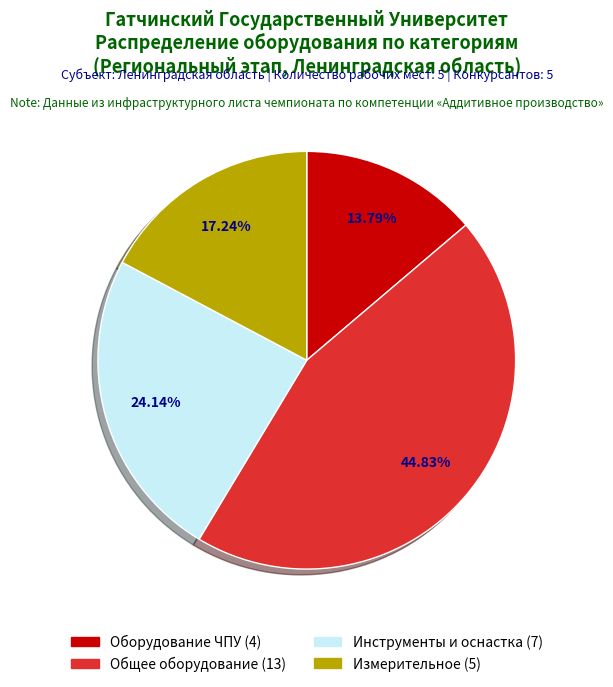

Does any single category account for the majority?

No